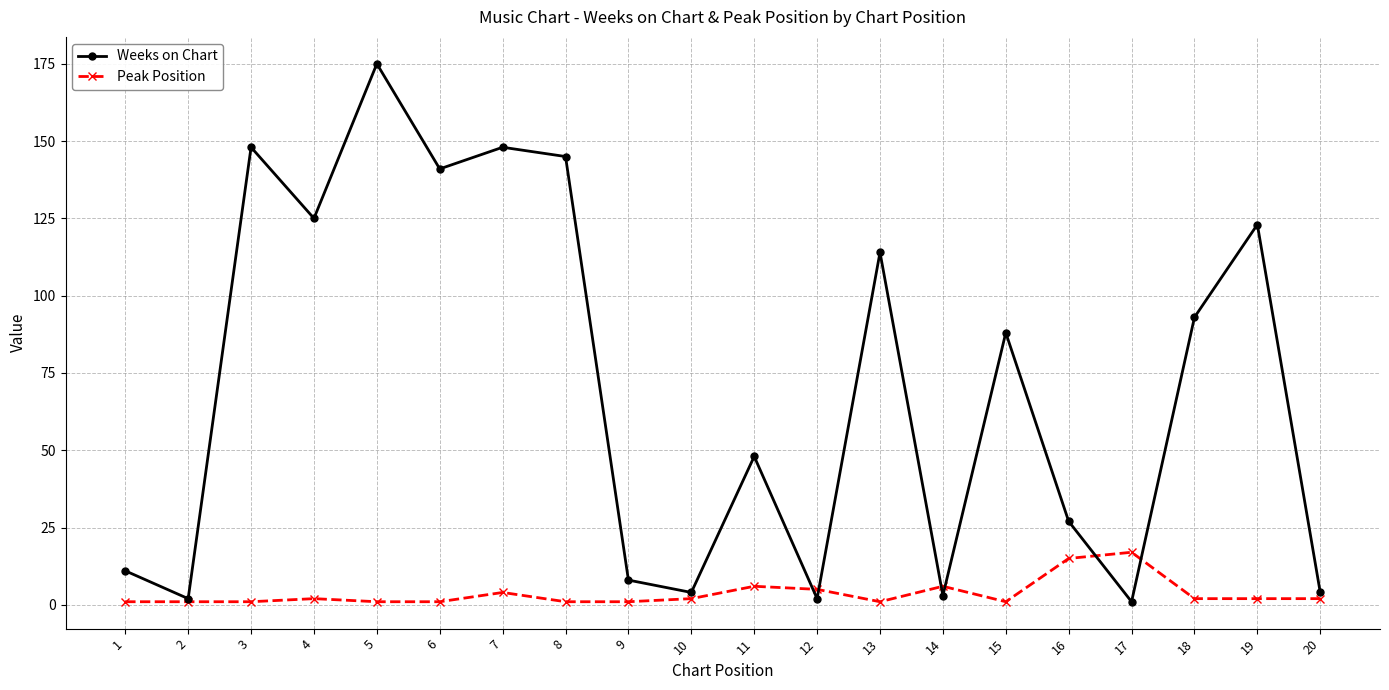

Between 1 and 17, which series saw the biggest shift?

Peak Position